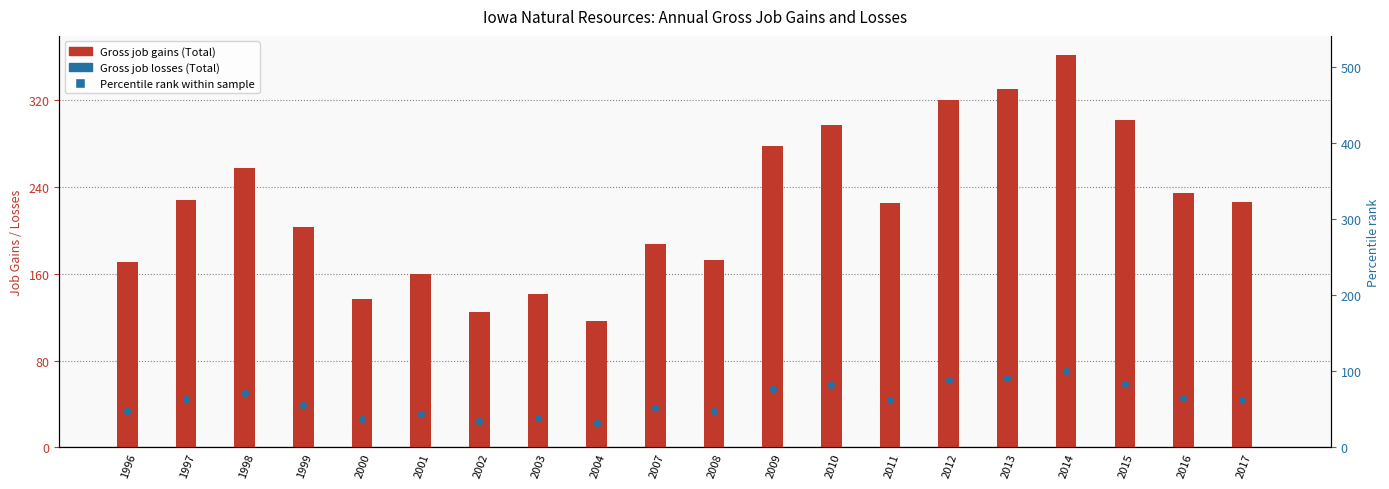

At how many categories does at least one series exceed 78?

20